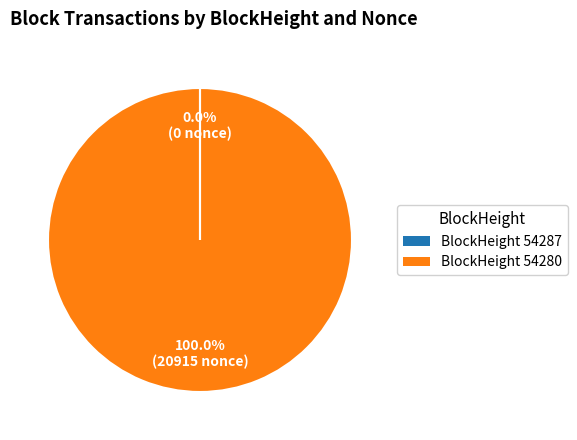

Is there any slice that represents more than half of the pie?

Yes